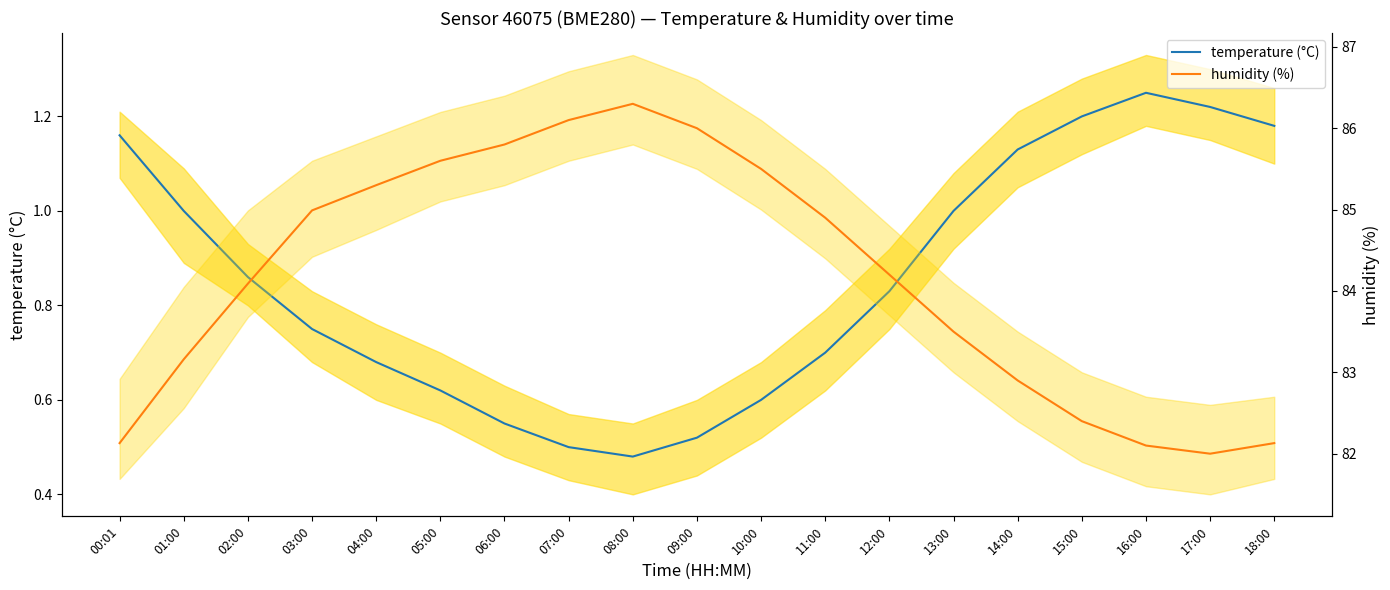

Which category has the highest value across all series?

08:00